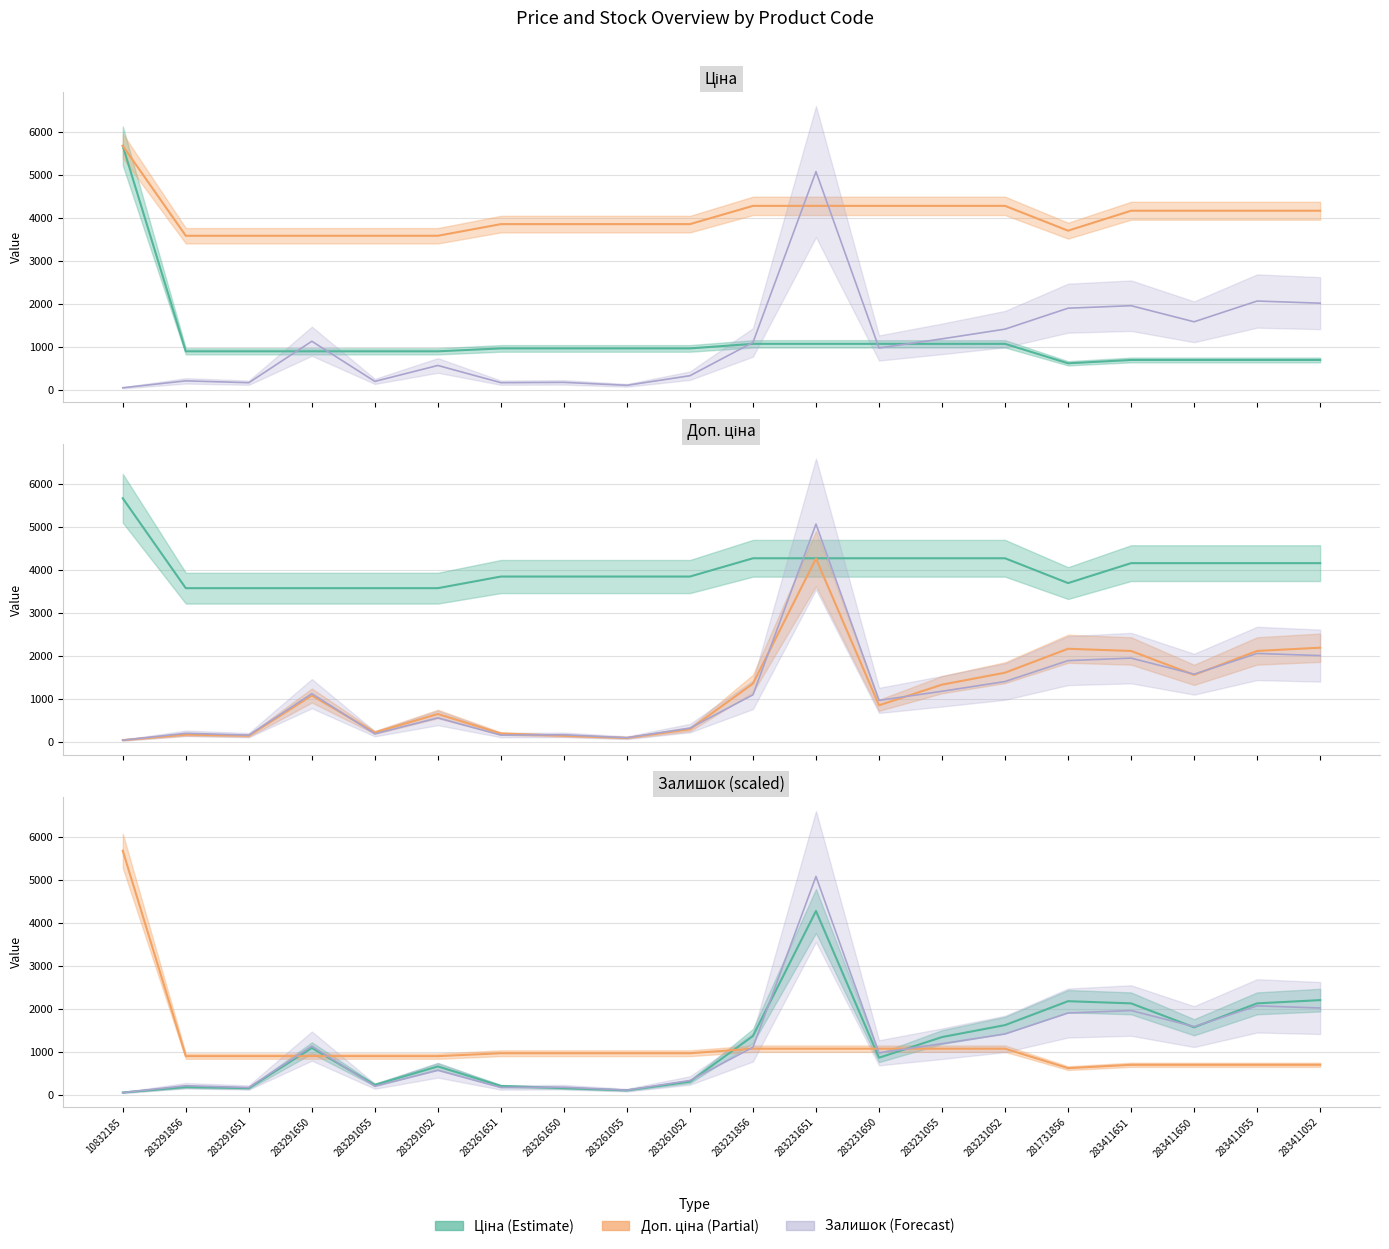

What value does the Ціна series have at 283261055?

963.5